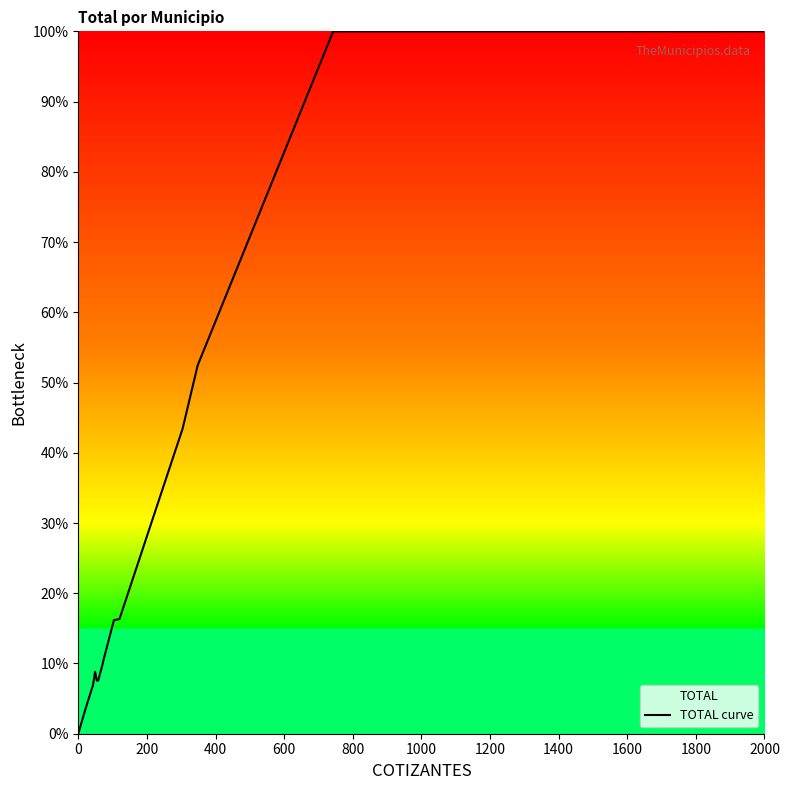

What is the change in value from 0 to 2000?

+100.0